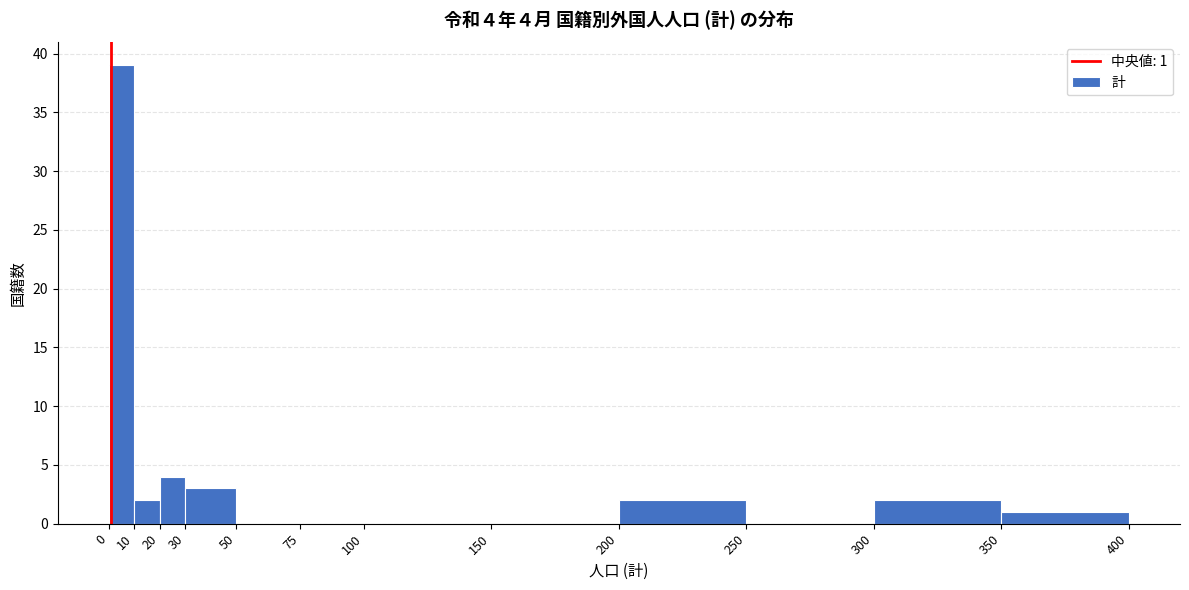

Which range on the x-axis has the tallest bar?

0 to 10